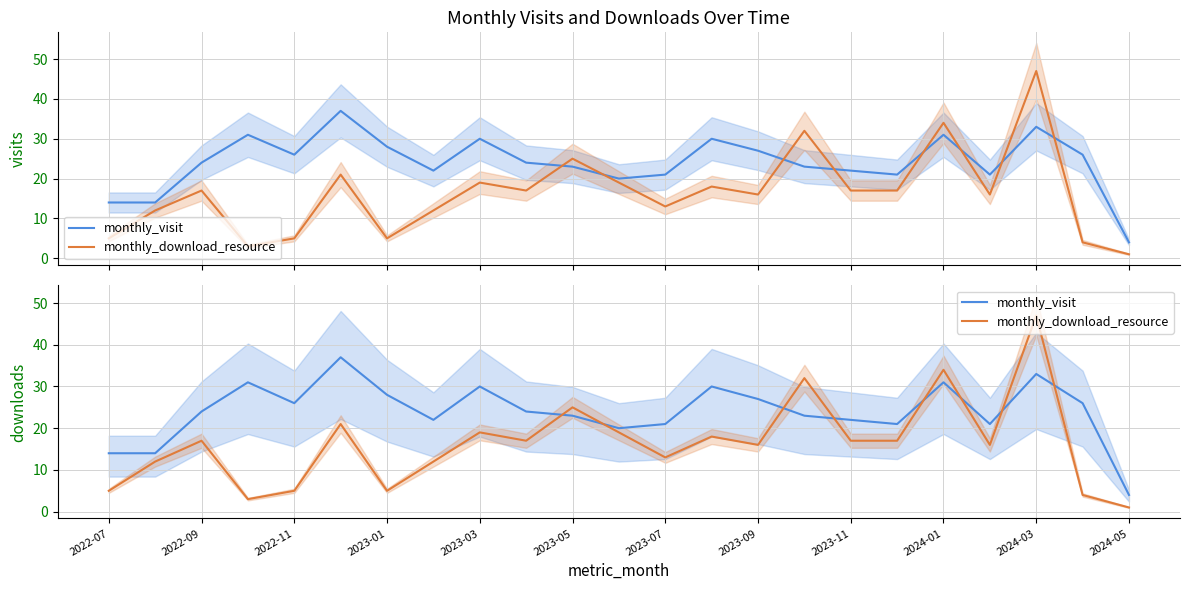

Which series has the largest range (max minus min)?

monthly_download_resource